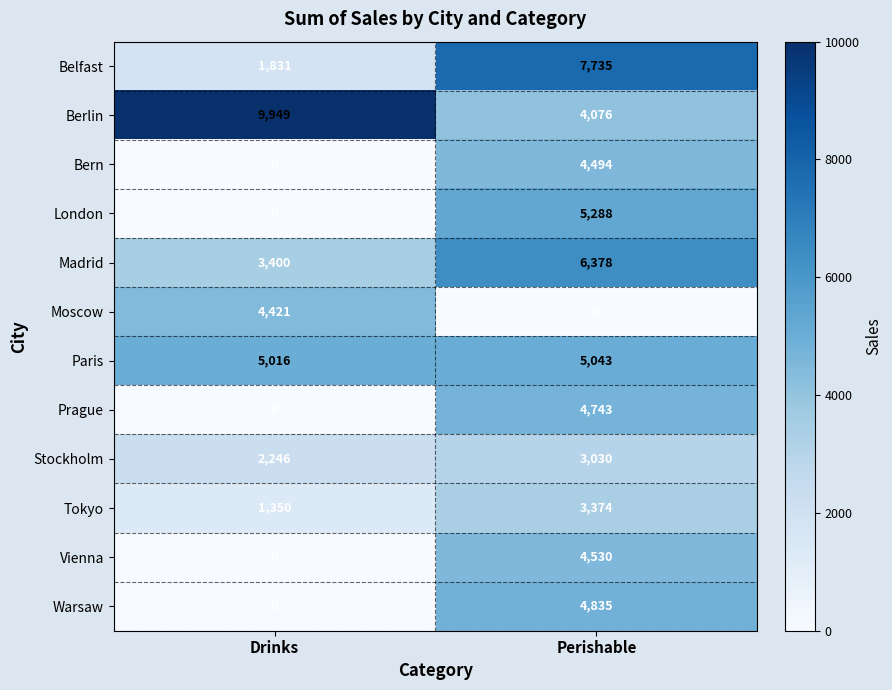

Rank the series by their maximum value, from highest to lowest.

Berlin, Belfast, Madrid, London, Paris, Warsaw, Prague, Vienna, Bern, Moscow, Tokyo, Stockholm